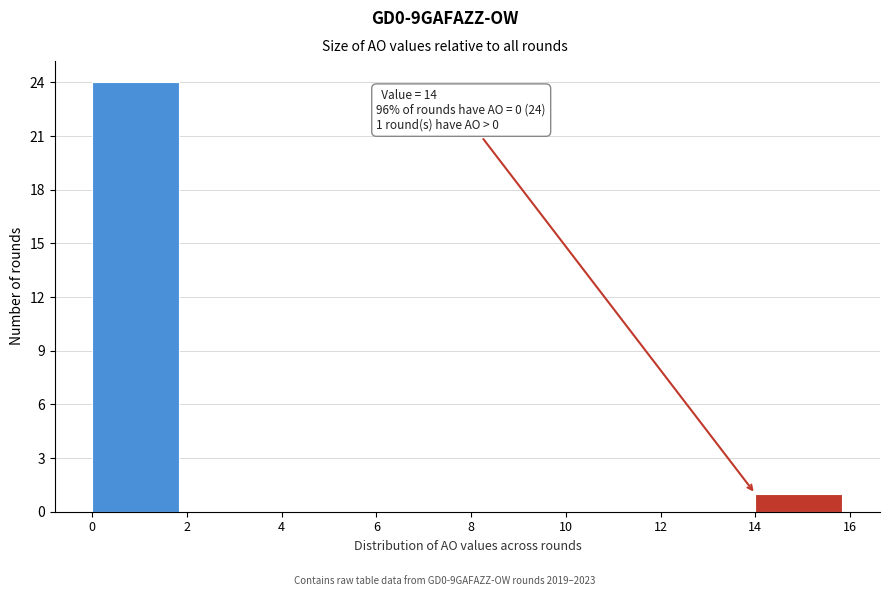

Over which range of the x-axis is the bar tallest?

0 to 2